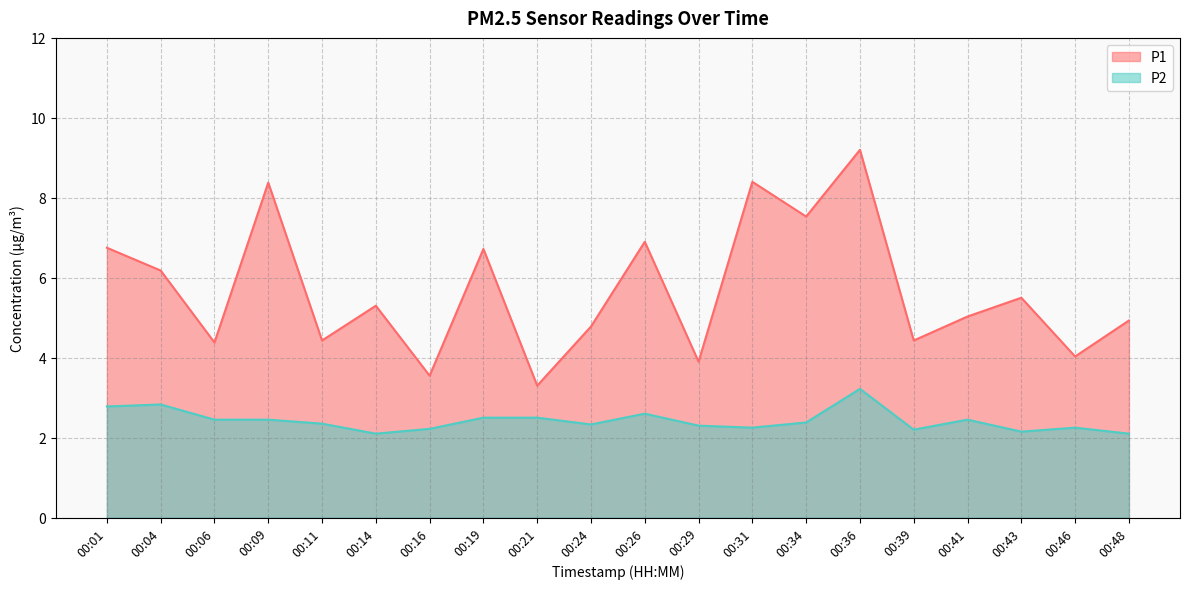

Is the value of P2 at 00:29 greater than the value of P1 at 00:04?

No